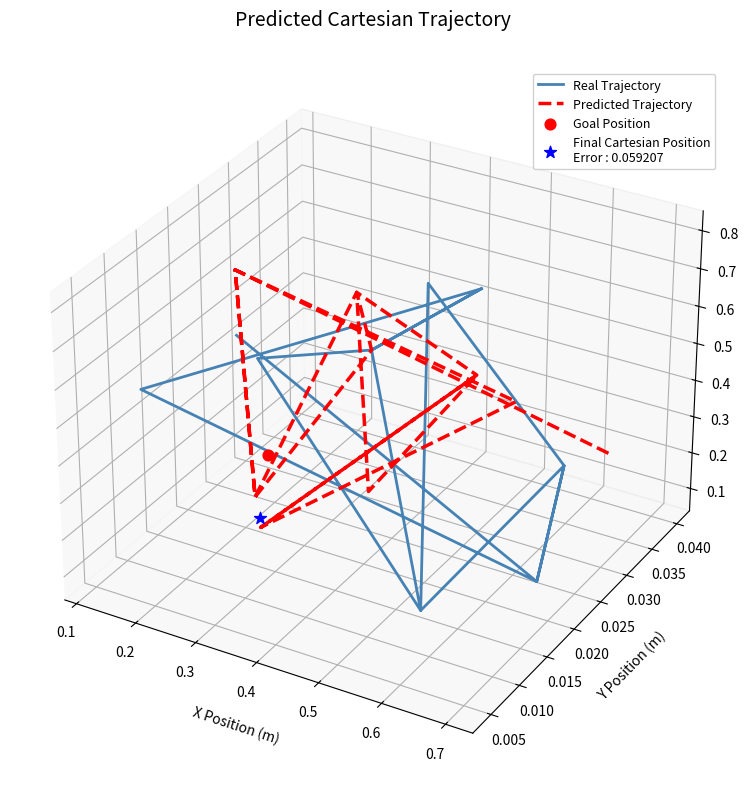

Which series has the largest total across all categories?

Predicted Trajectory